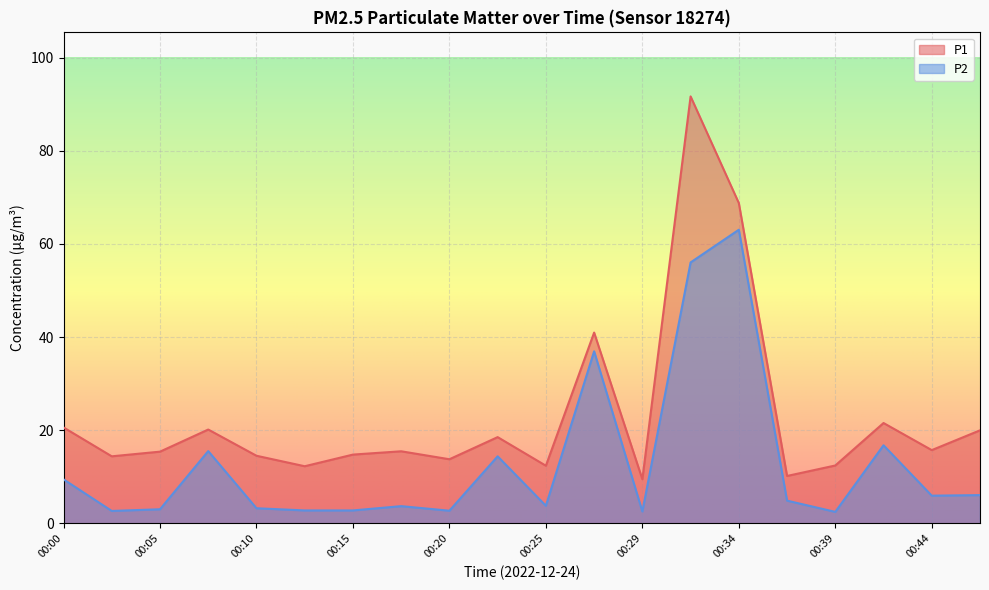

What is the smallest value displayed?

2.5